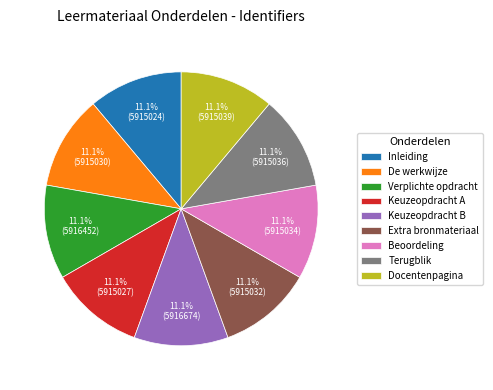

To the nearest percent, what portion does Beoordeling represent?

11%